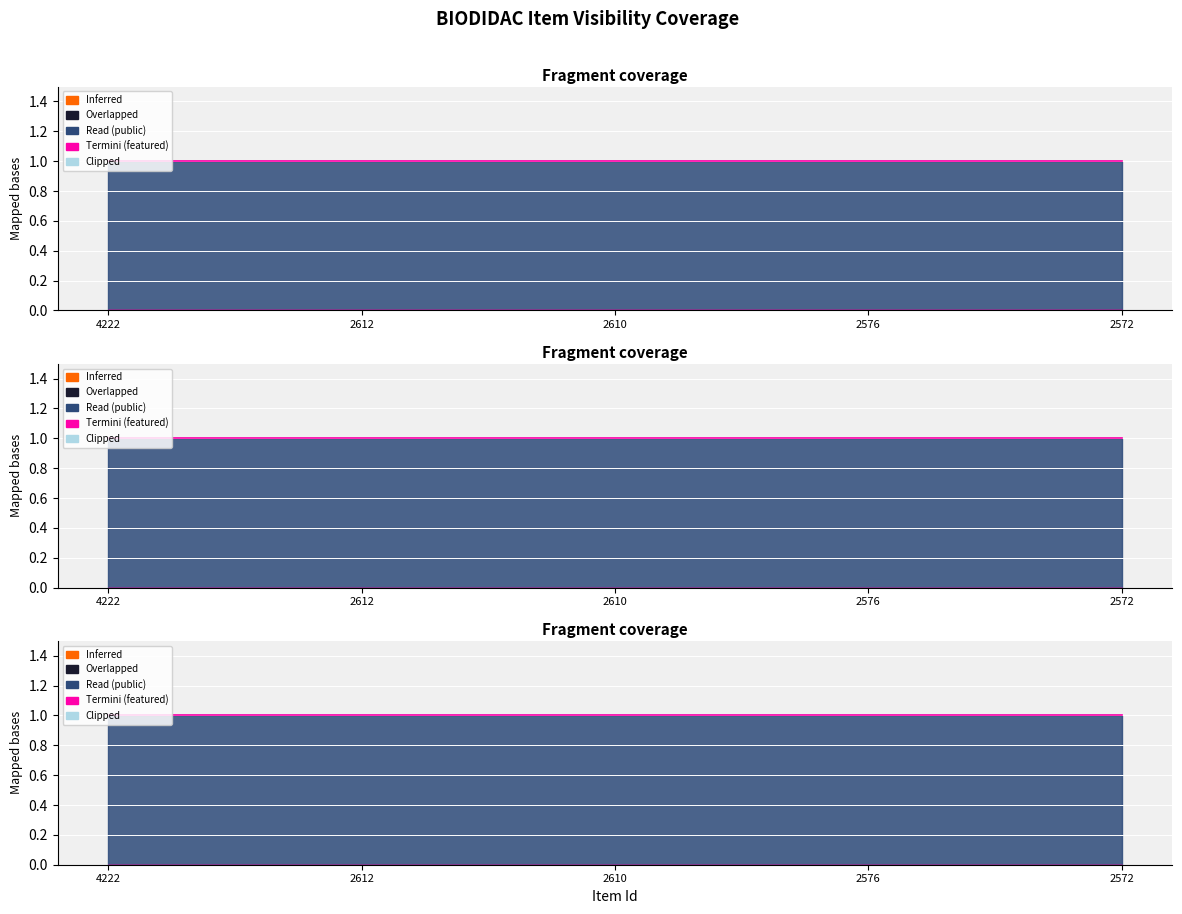

Reading right to left, list all the values displayed in this chart.

public: 1	1	1	1	1
featured: 0	0	0	0	0